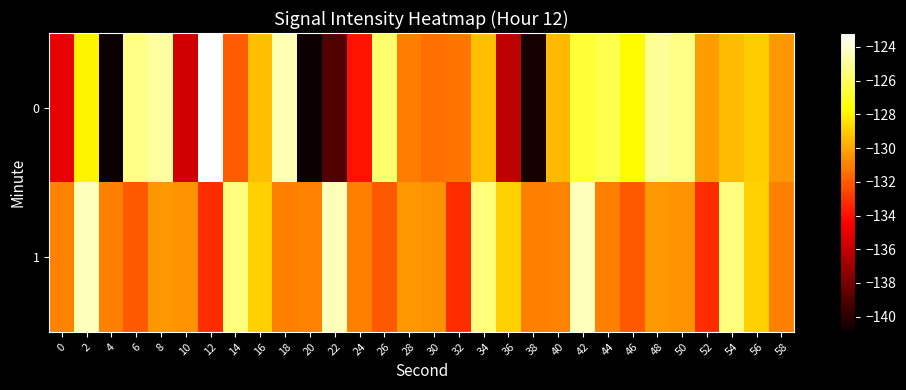

Reading left to right, transcribe all the data shown in this chart.

0: 0=-135.0	2=-128.0	4=-140.9	6=-125.3	8=-124.9	10=-135.7	12=-123.2	14=-132.0	16=-129.4	18=-124.5	20=-140.8	22=-139.0	24=-133.9	26=-125.7	28=-131.1	30=-131.5	32=-131.3	34=-129.4	36=-136.2	38=-140.6	40=-129.5	42=-126.7	44=-126.3	46=-127.8	48=-125.0	50=-125.3	52=-130.2	54=-129.4	56=-129.0	58=-130.4
1: 0=-131.0	2=-124.4	4=-131.0	6=-132.1	8=-130.4	10=-130.5	12=-133.2	14=-125.5	16=-128.9	18=-131.1	20=-131.0	22=-124.4	24=-131.0	26=-132.1	28=-130.4	30=-130.5	32=-133.2	34=-125.5	36=-128.9	38=-131.1	40=-131.0	42=-124.4	44=-131.0	46=-132.1	48=-130.4	50=-130.5	52=-133.2	54=-125.5	56=-128.9	58=-131.1